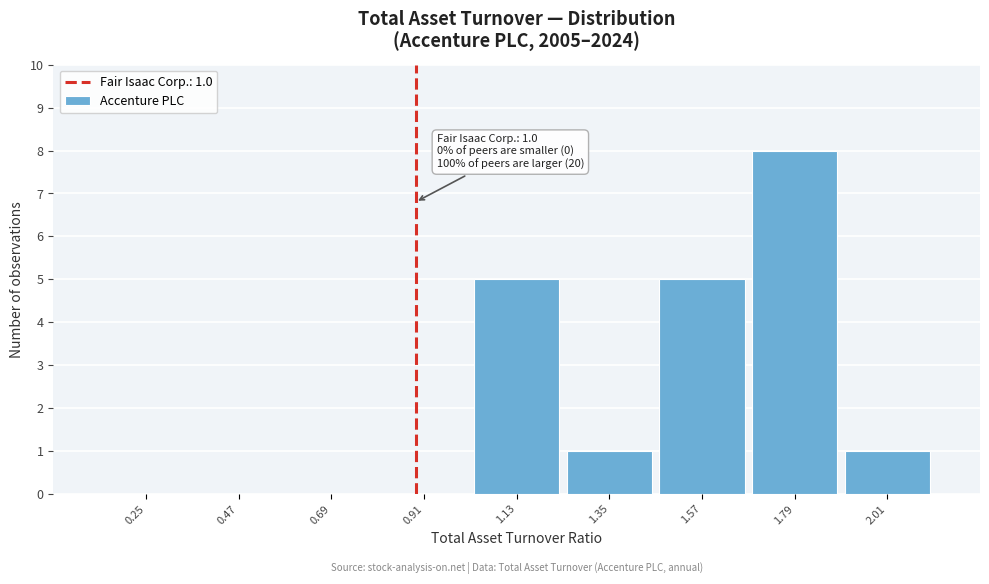

Reading left to right, list all the values displayed in this chart.

0.25=0	0.47=0	0.69=0	0.91=0	1.13=5	1.35=1	1.57=5	1.79=8	2.01=1